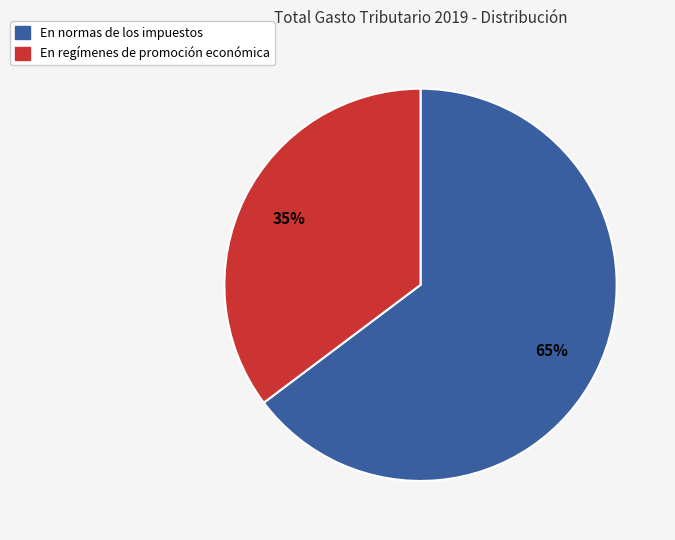

Does any single category account for the majority?

Yes